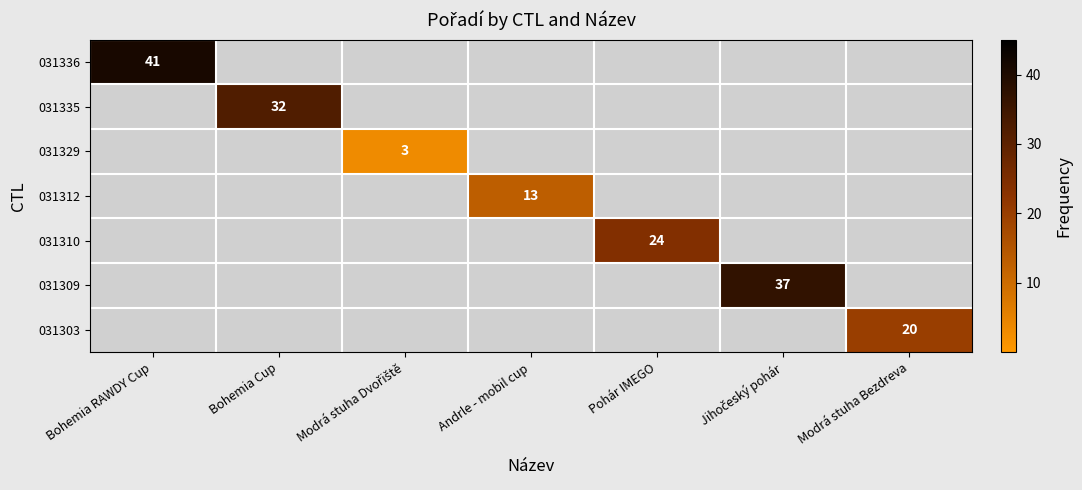

The 031336 series shows 41 at Bohemia RAWDY Cup. True or false?

True